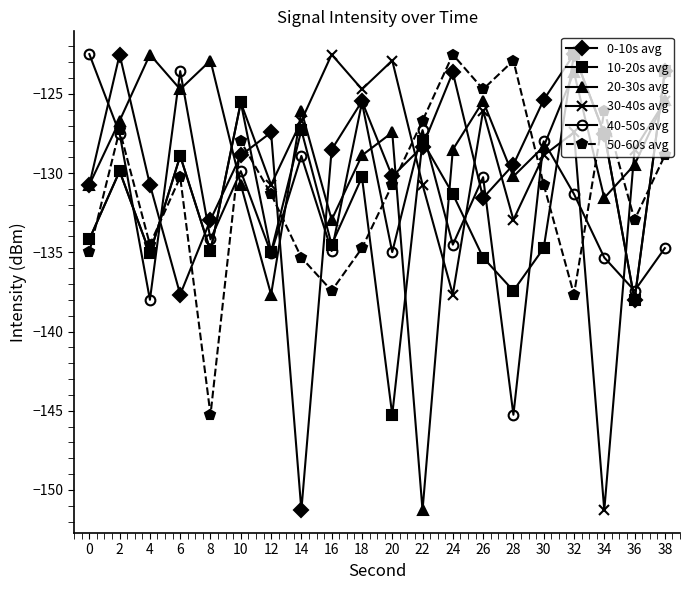

What is the difference between the maximum and minimum values in the 50-60s avg series?

22.7